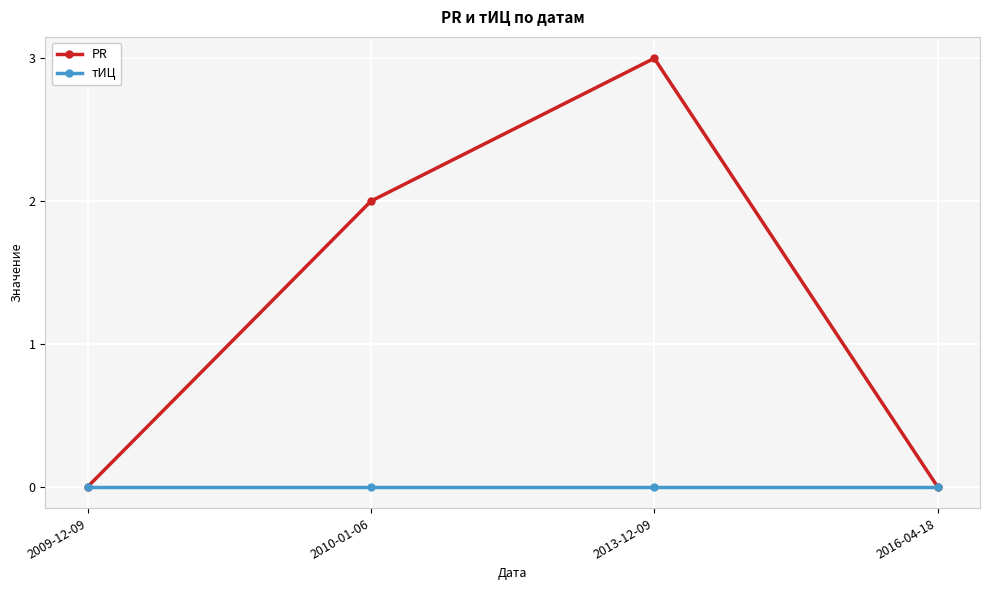

The value of PR at 2013-12-09 is 3. True or false?

True